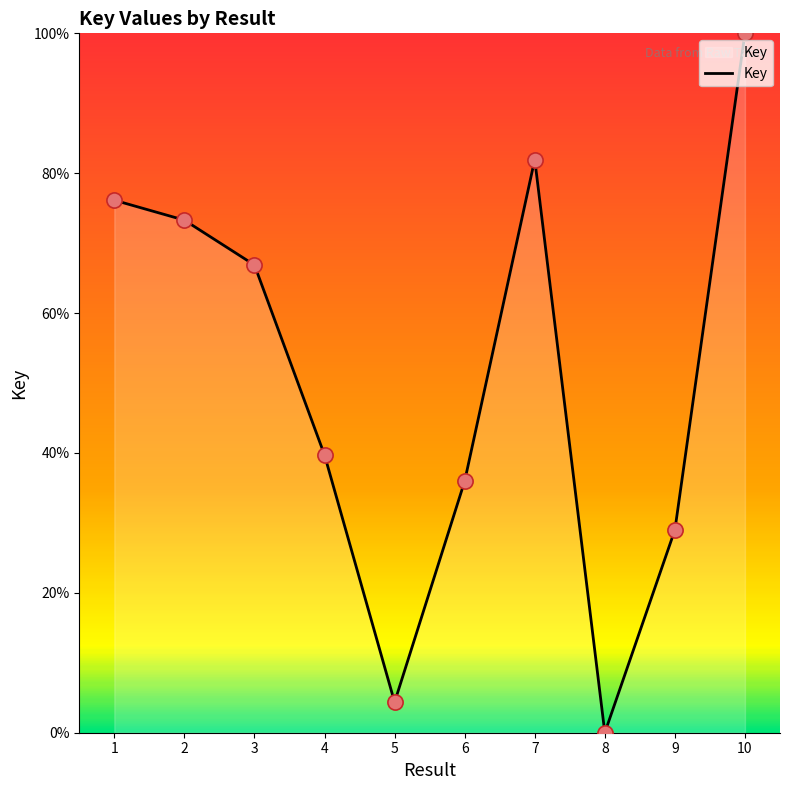

What is the change in value from 2 to 3?

-6.4